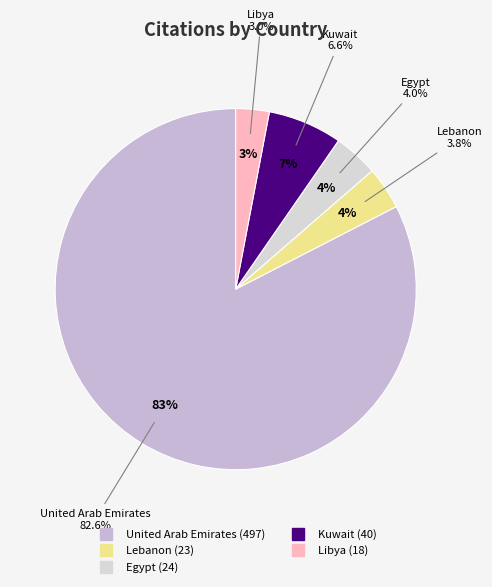

What percentage is the Libya slice, to the nearest percent?

3%